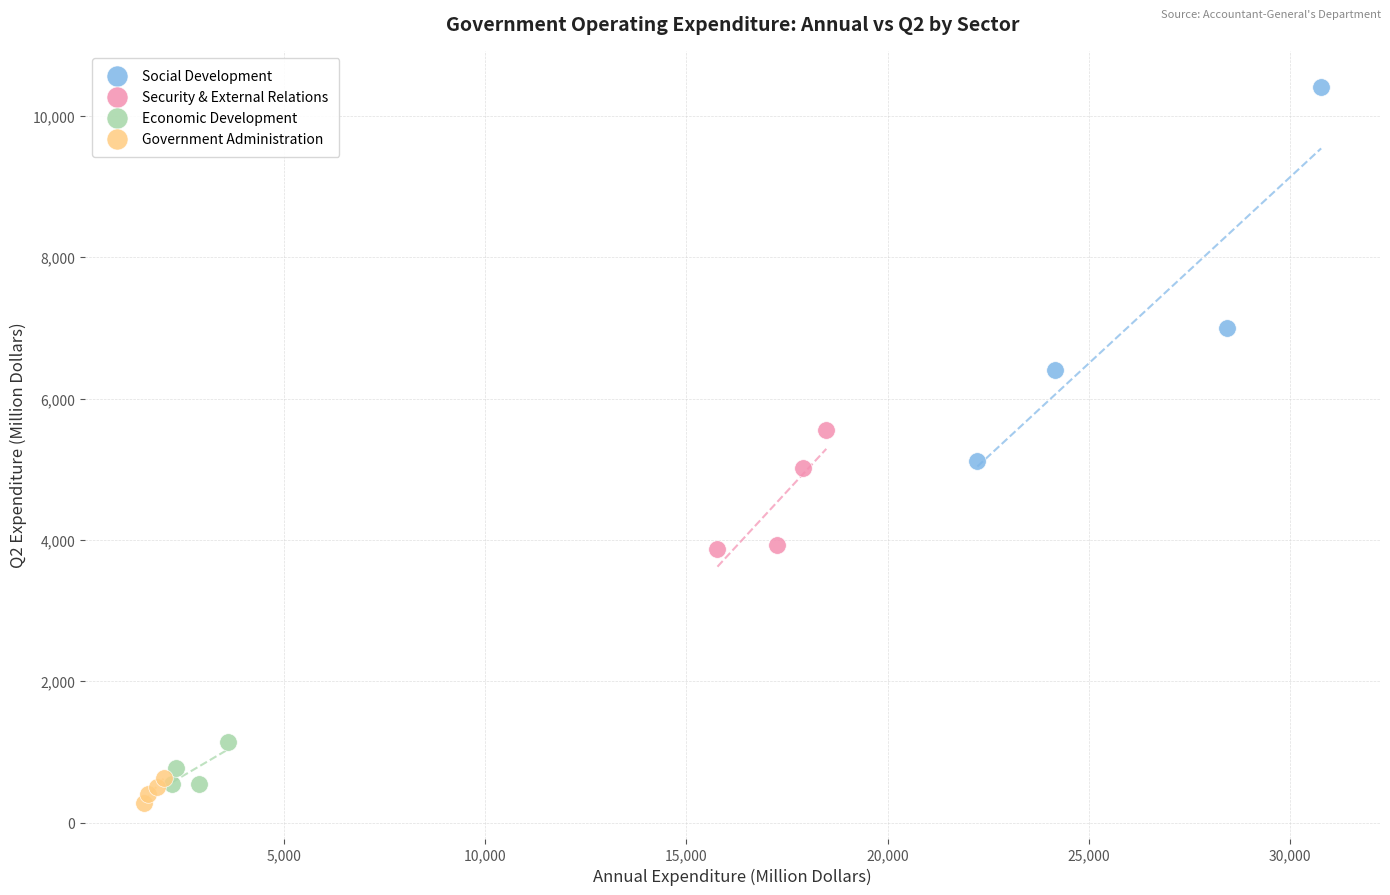

Which series has the widest spread of Y values?

Social Development